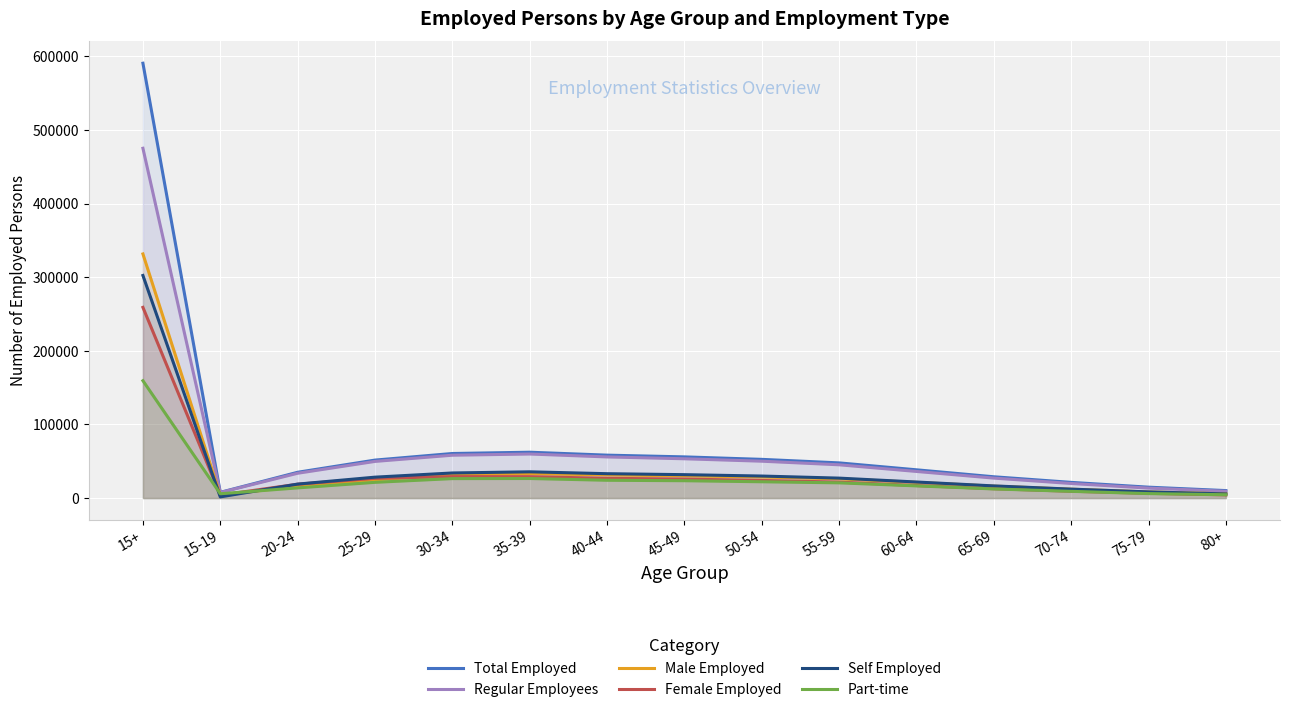

Which category has the highest value in the Self Employed series?

15+